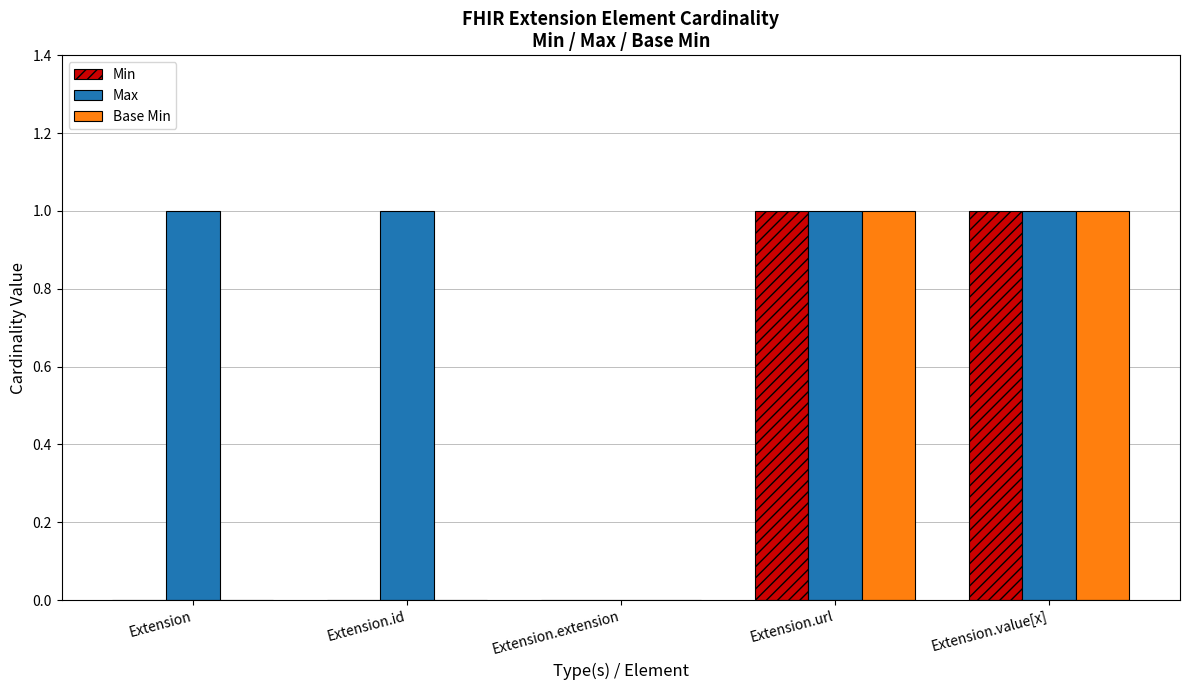

Reading left to right, extract all data points from this chart.

Min: 0	0	0	1	1
Max: 1	1	0	1	1
Base Min: 0	0	0	1	1